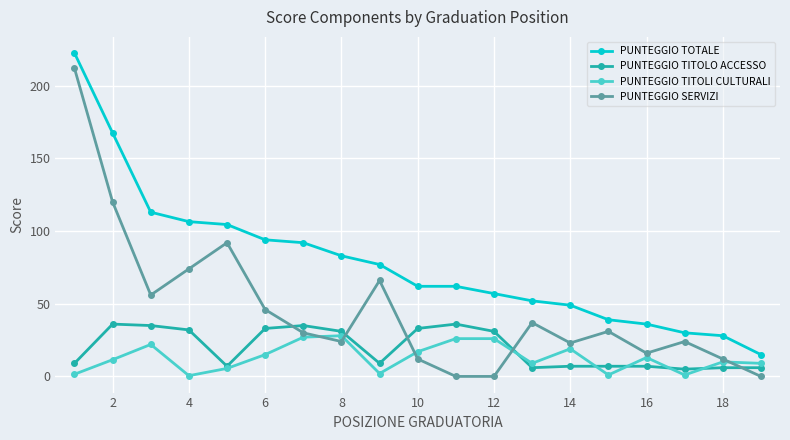

How many intersections are there between PUNTEGGIO TITOLI CULTURALI and PUNTEGGIO SERVIZI?

5